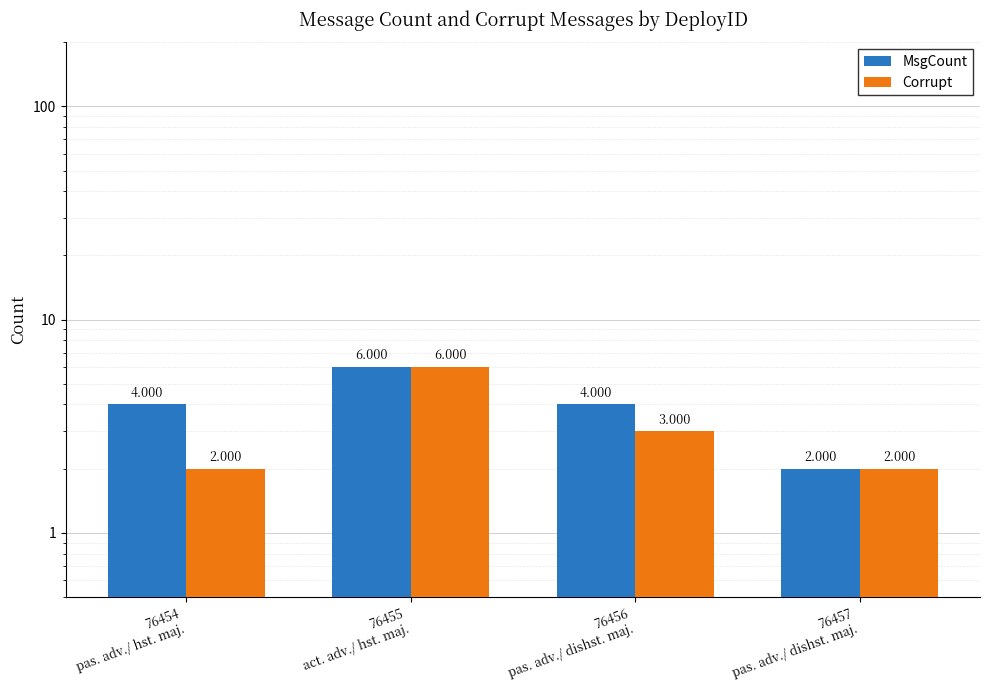

What is the sum of the Corrupt values at 76455
act. adv./ hst. maj. and 76457
pas. adv./ dishst. maj.?

8